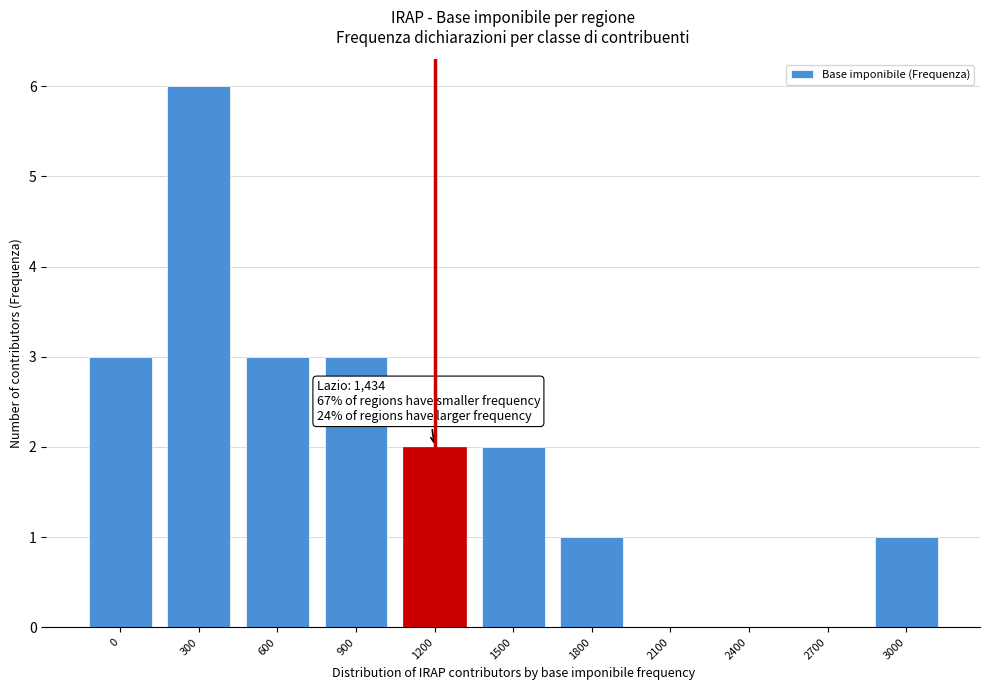

Reading left to right, list all the values displayed in this chart.

0=3	300=6	600=3	900=3	1200=2	1500=2	1800=1	2100=0	2400=0	2700=0	3000=1